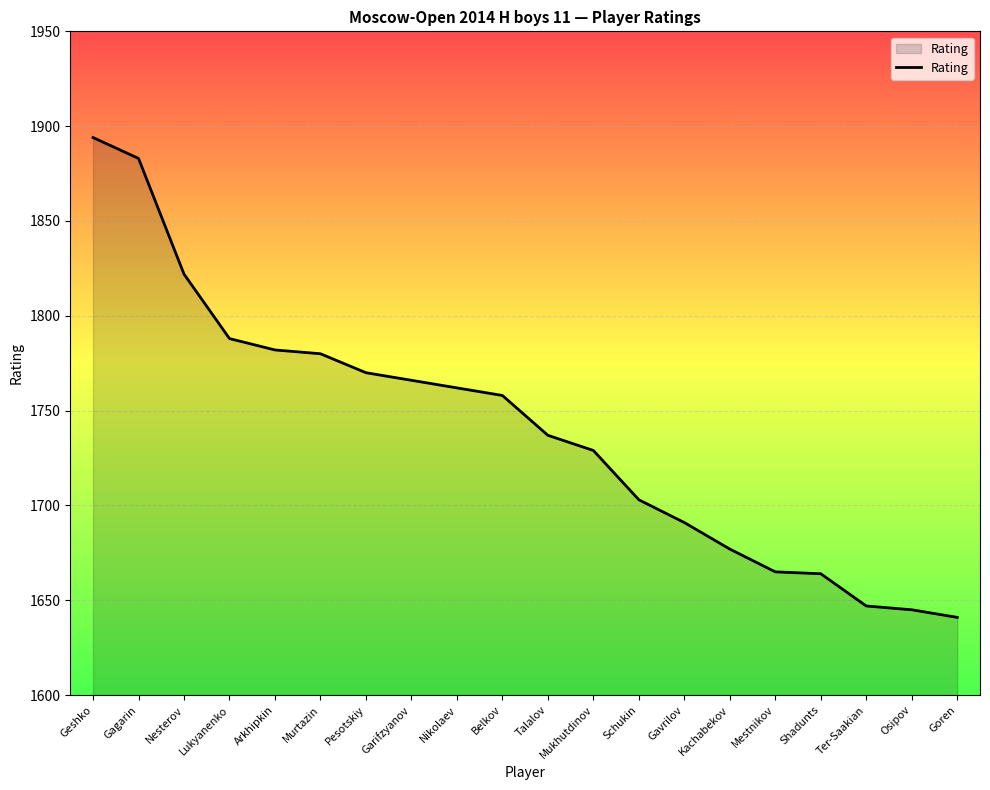

Which has a higher value, Mestnikov or Talalov?

Talalov